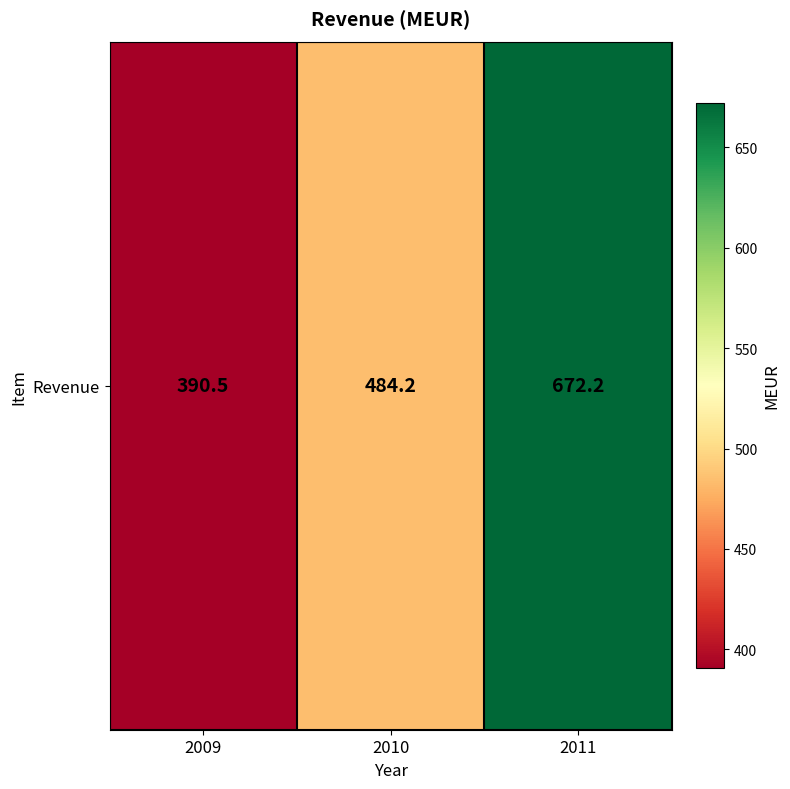

What is the approximate value at 2011?

672.2